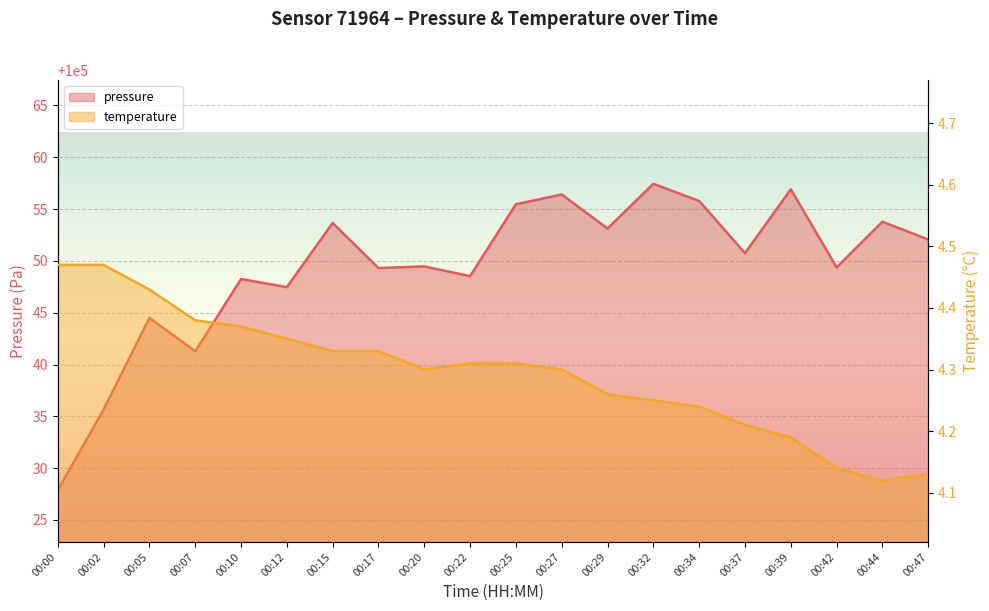

What are all the series names shown in the legend?

pressure, temperature